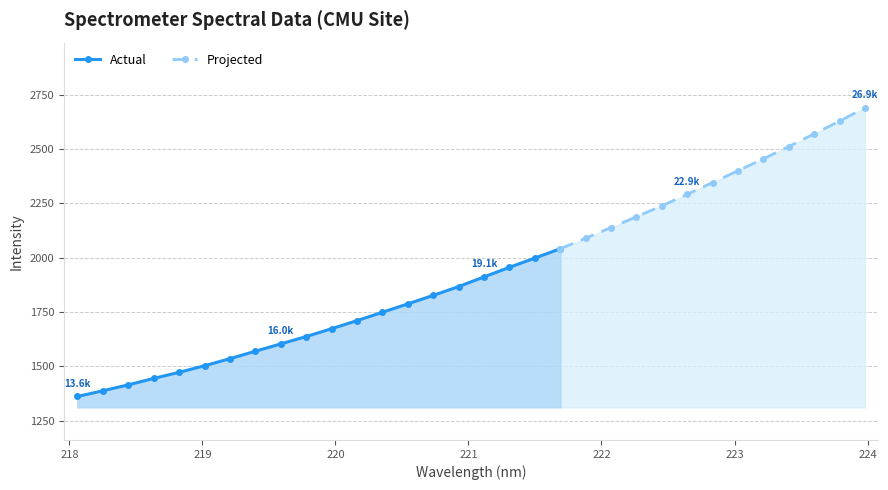

Where is the data nearest to the value 2025?

221.6902